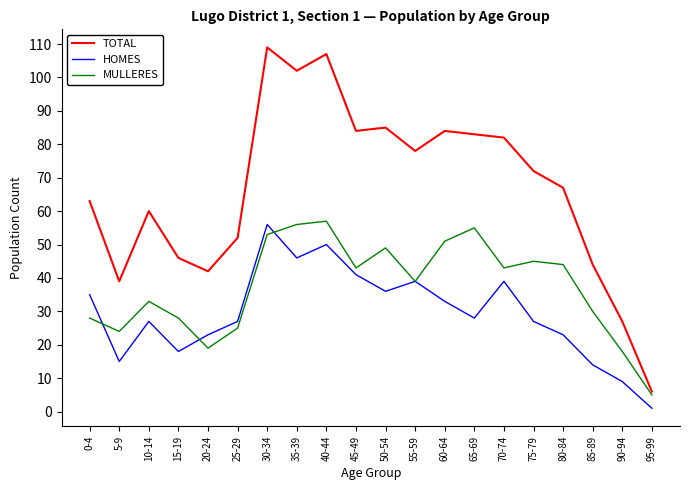

What is the difference between the maximum and minimum values in the HOMES series?

55